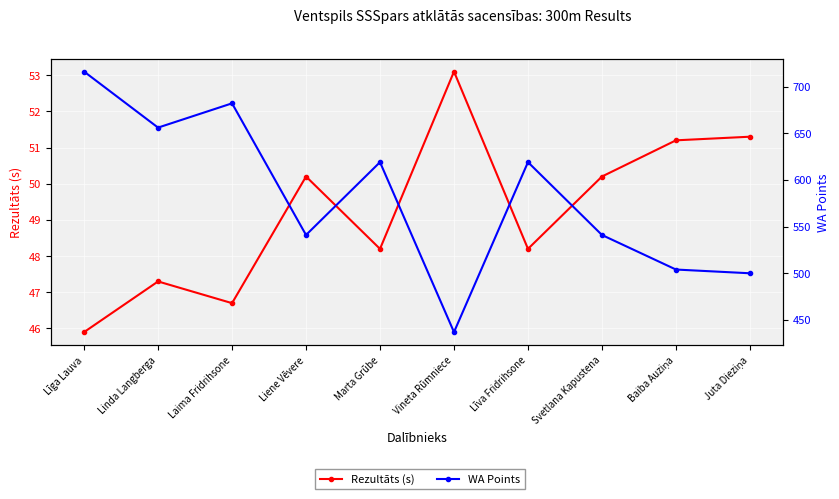

Which has a higher value, Līva Fridrihsone or Vineta Rūmniece?

Vineta Rūmniece